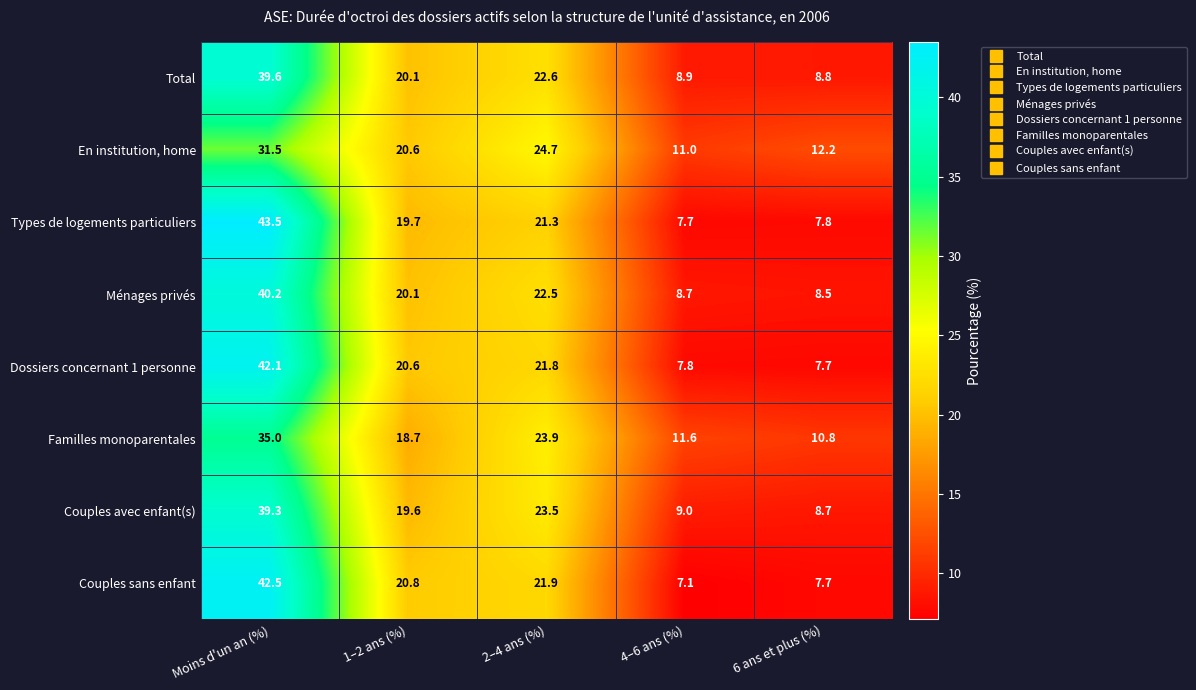

At Moins d'un an (%), list the series in order from largest to smallest.

Types de logements particuliers, Couples sans enfant, Dossiers concernant 1 personne, Ménages privés, Total, Couples avec enfant(s), Familles monoparentales, En institution, home